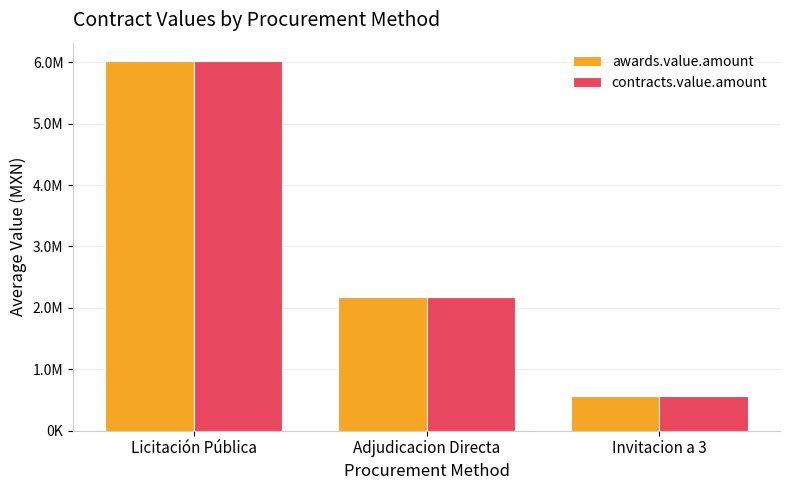

Which series has the largest range (max minus min)?

awards.value.amount